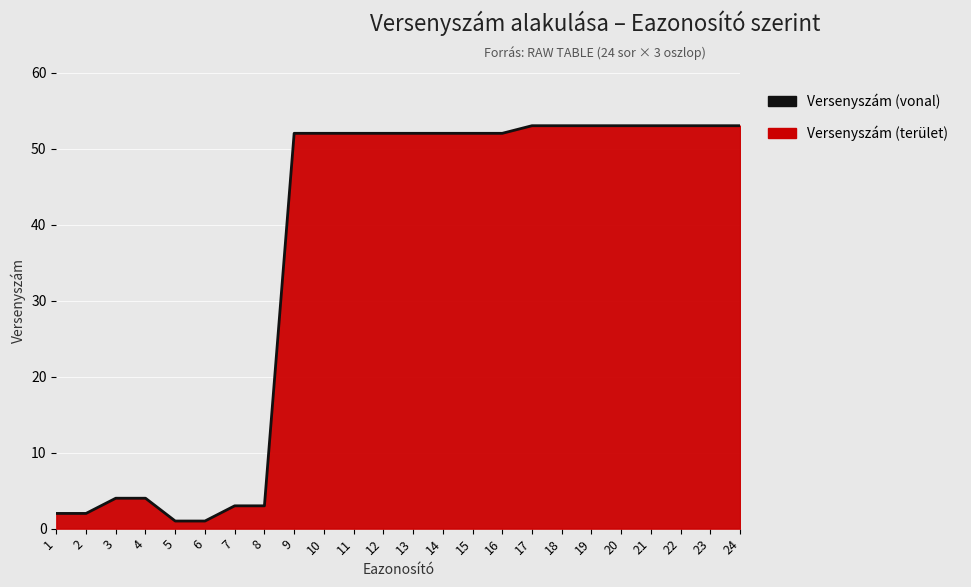

List the labels in order of value, largest first.

17, 18, 19, 20, 21, 22, 23, 24, 9, 10, 11, 12, 13, 14, 15, 16, 3, 4, 7, 8, 1, 2, 5, 6